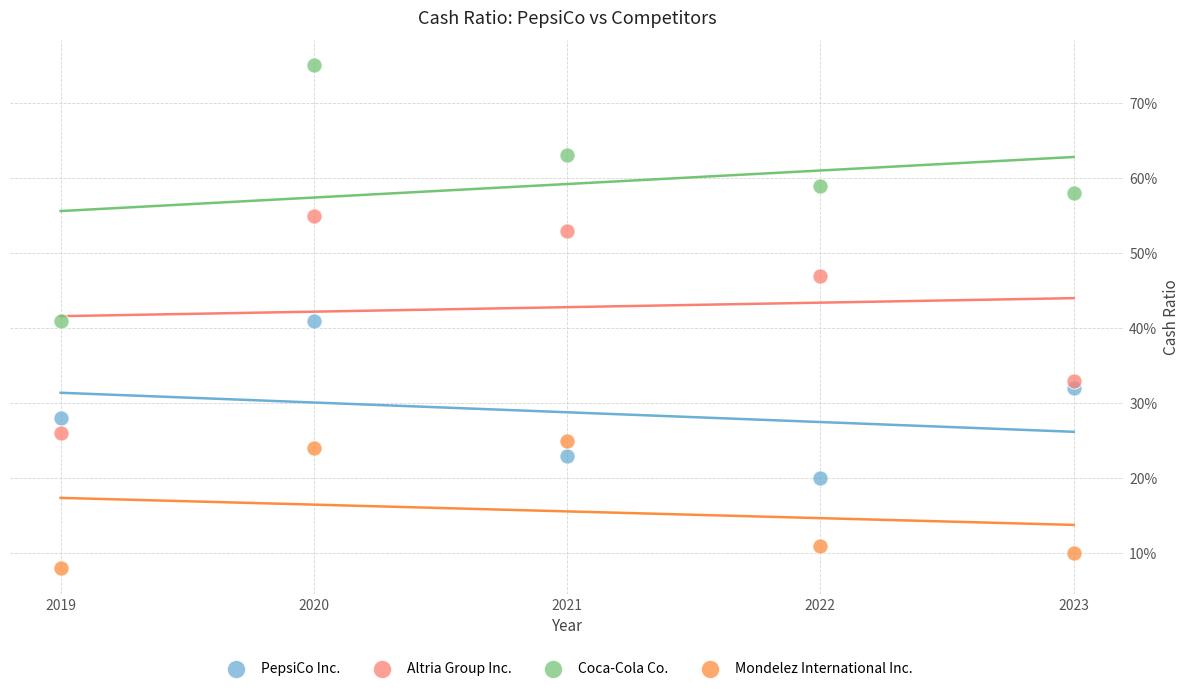

Which series reaches the maximum Y coordinate?

Coca-Cola Co.